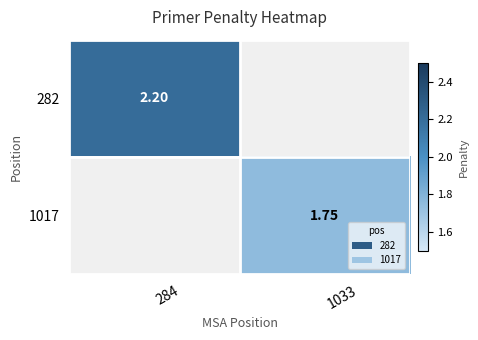

What is the difference between the highest and lowest values at 1033?

1.8